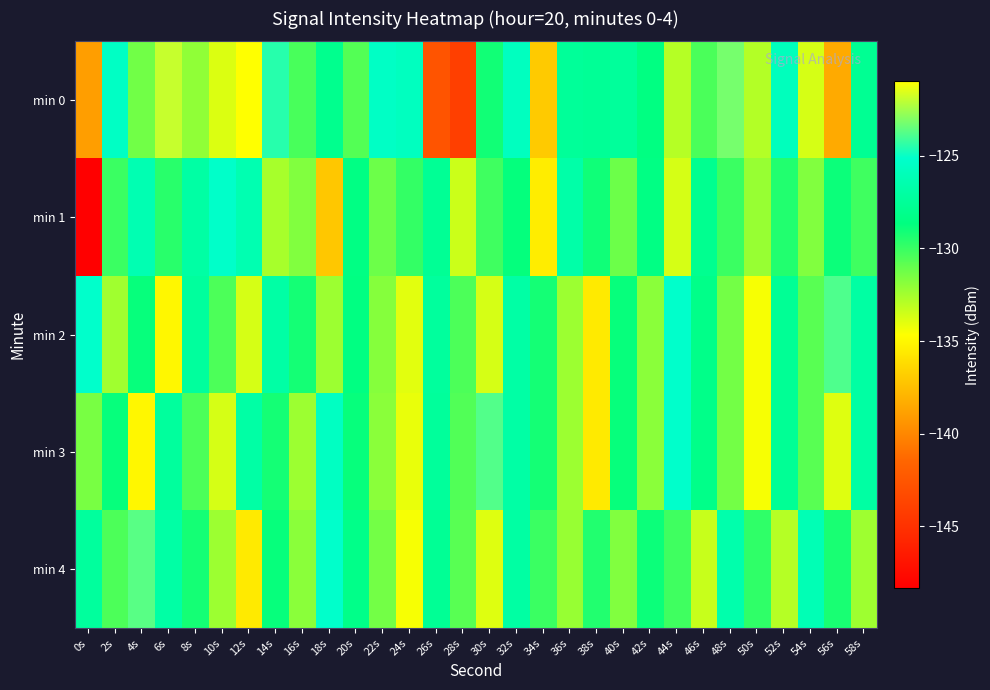

What is the smallest value displayed?

-148.3